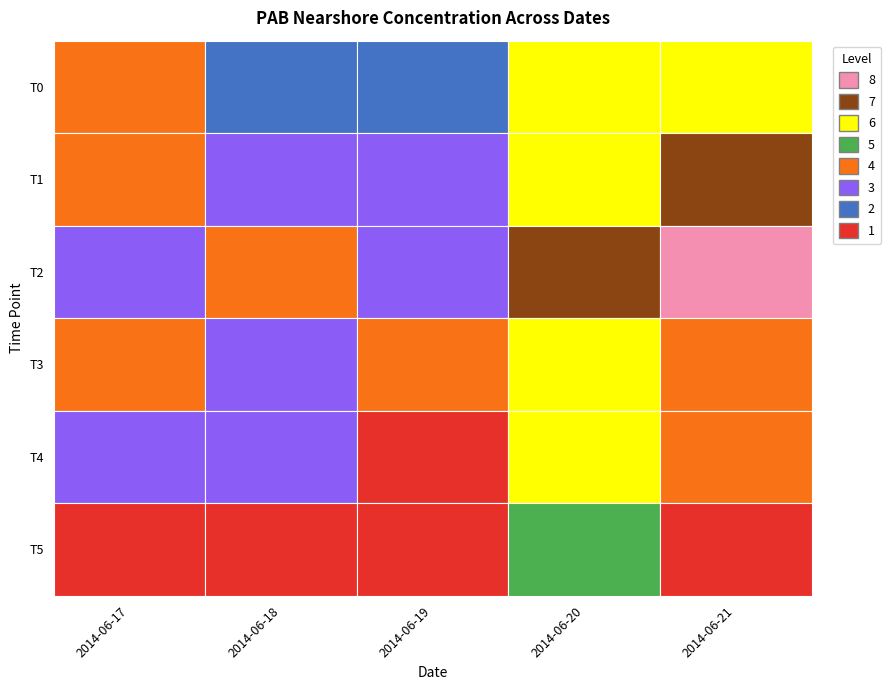

The value of T5 at T0 is 0.1. True or false?

False